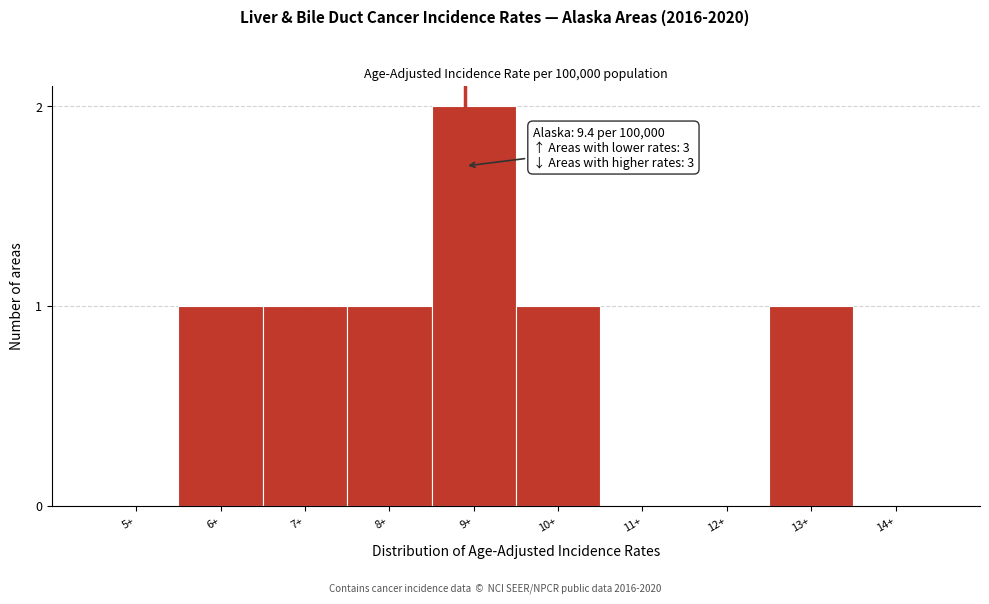

Reading left to right, transcribe all the data shown in this chart.

5+=0	6+=1	7+=1	8+=1	9+=2	10+=1	11+=0	12+=0	13+=1	14+=0